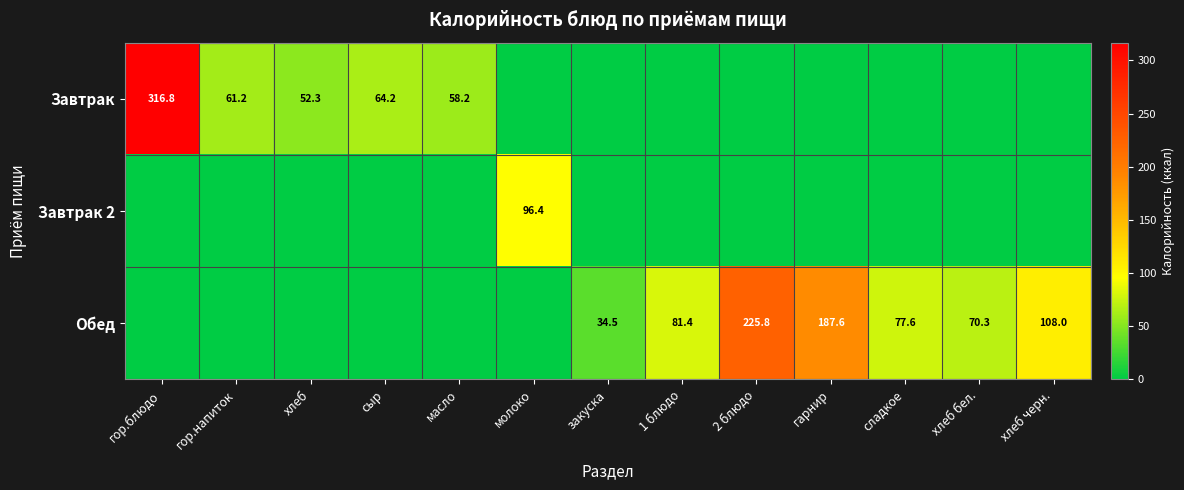

Which has a higher value, гарнир or 2 блюдо?

гарнир